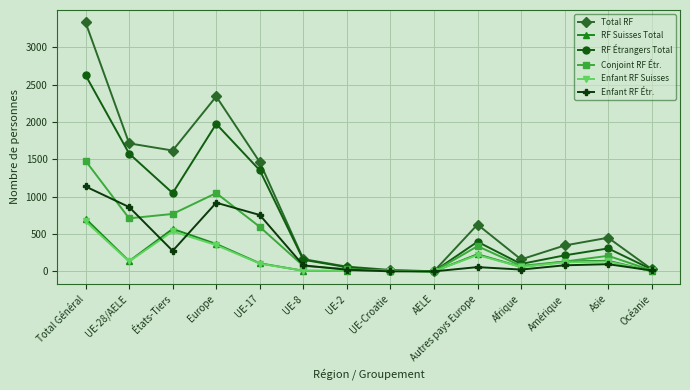

Count the number of data series in this chart.

6